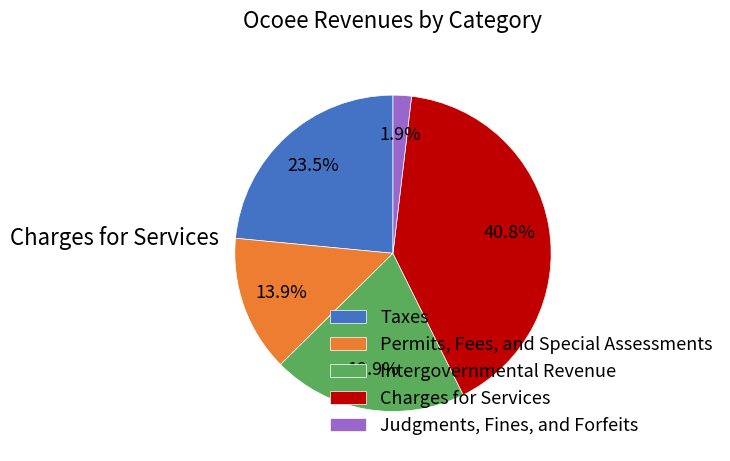

What is the total percentage of Permits, Fees, and Special Assessments and Charges for Services?

54.7%